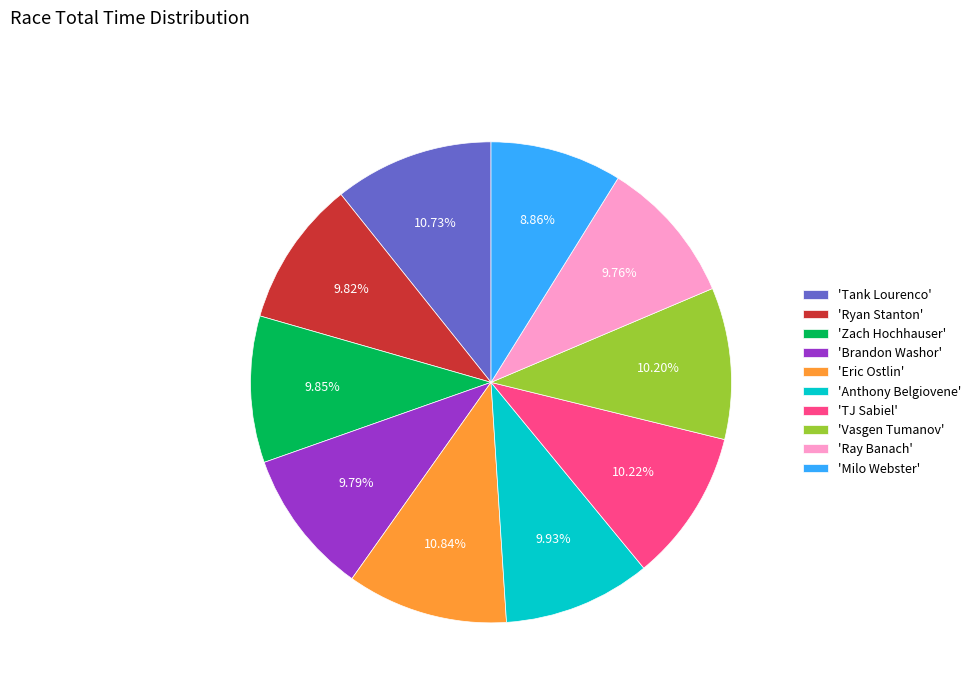

Is the sum of 'TJ Sabiel' and 'Tank Lourenco' greater than half?

No